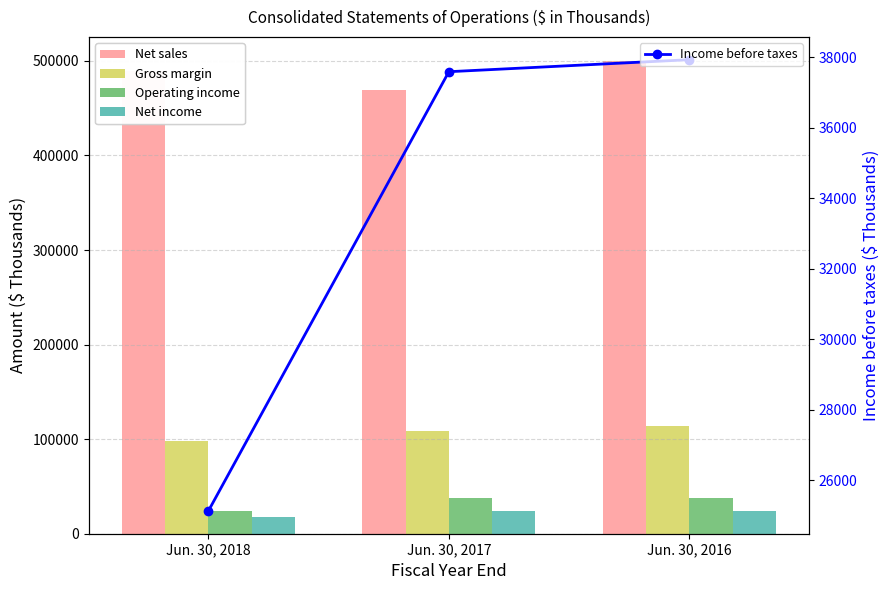

What is the value of the Operating income bar at the 3rd from the left?

38068